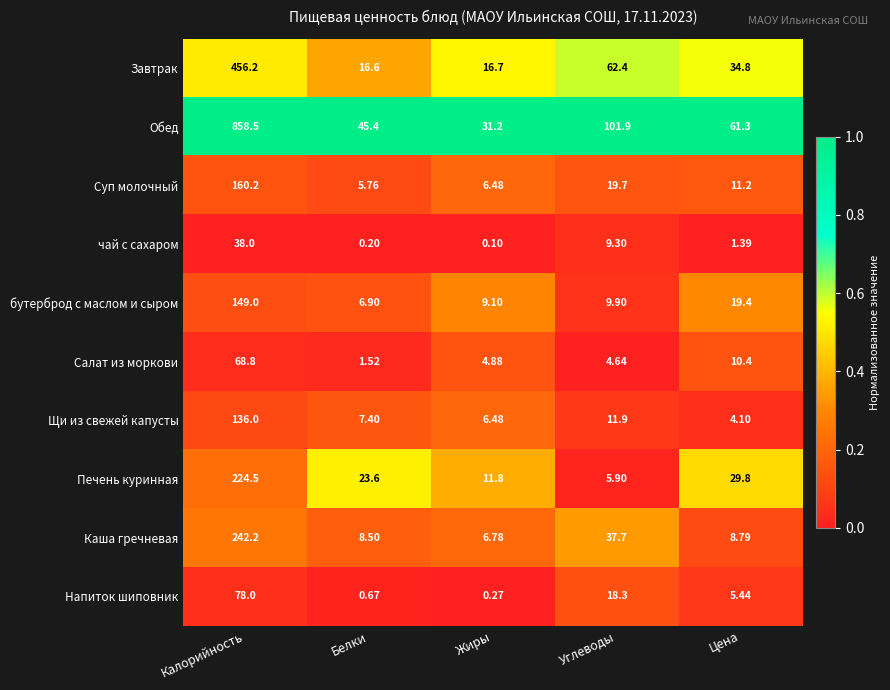

Which series has the widest spread of values?

Обед